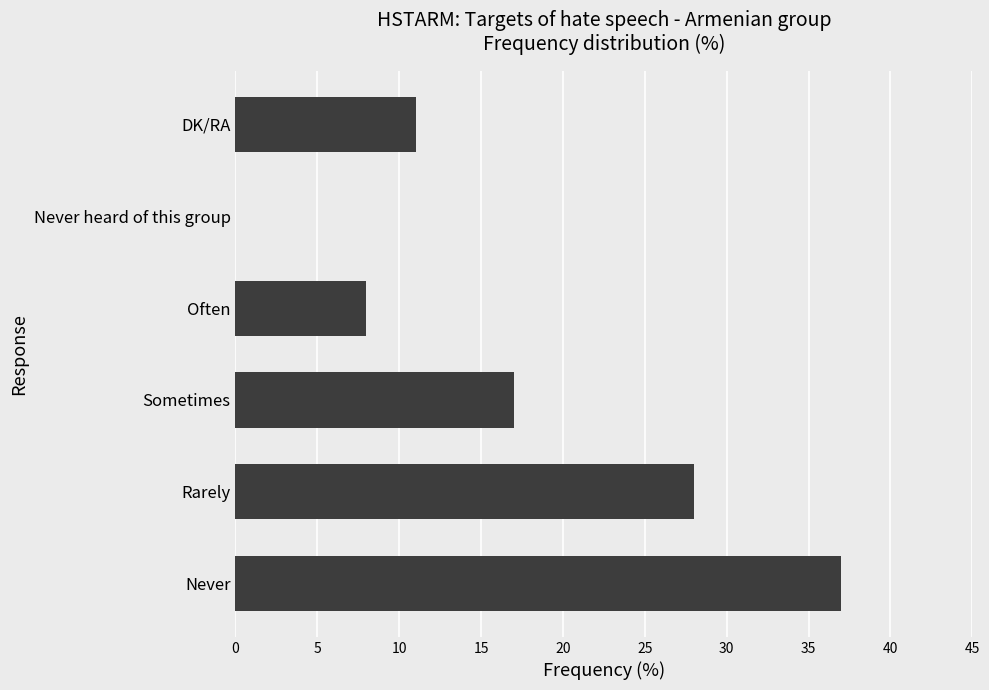

Where is the data nearest to the value 18?

Sometimes